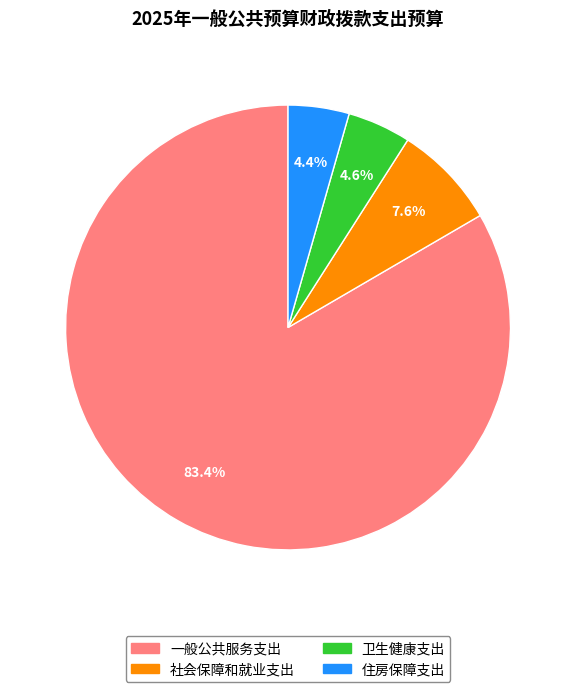

To the nearest percent, what is the average slice percentage?

25%